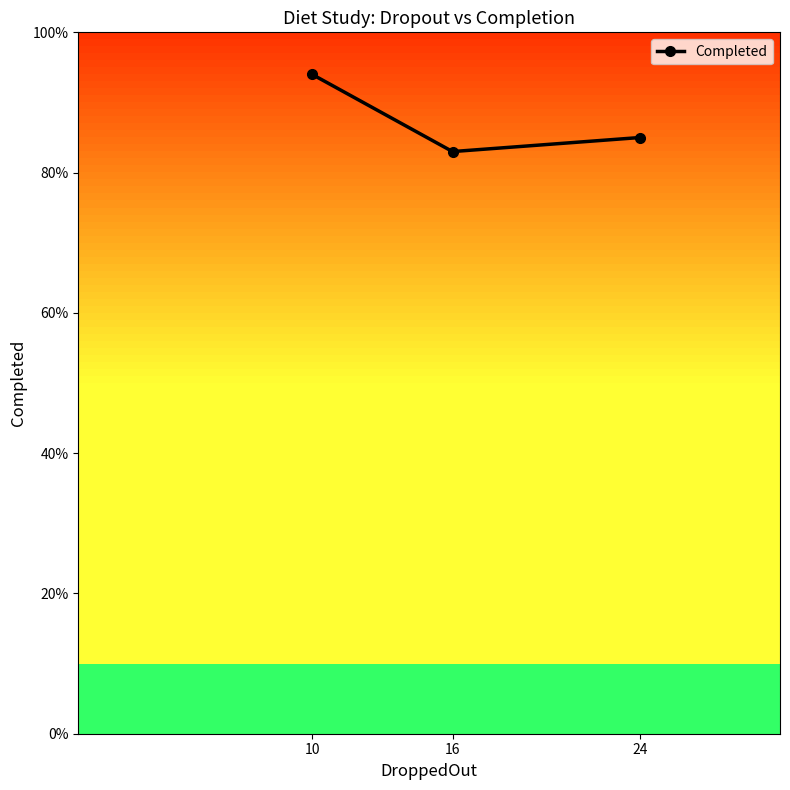

The value at 24 is 152. True or false?

False